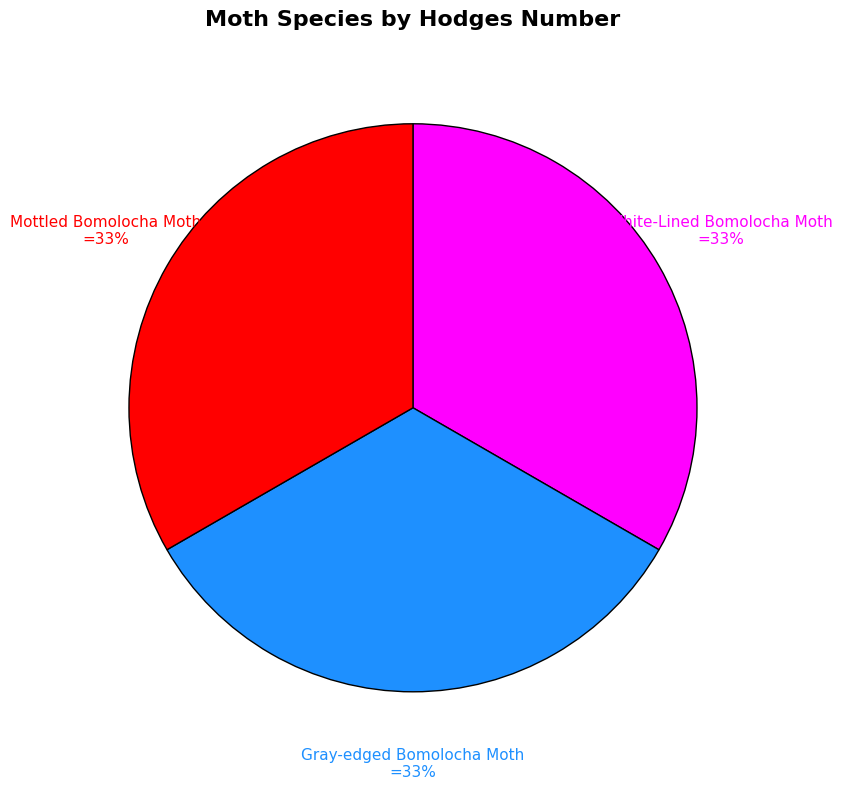

What percentage is the Mottled Bomolocha Moth slice, to the nearest percent?

33%